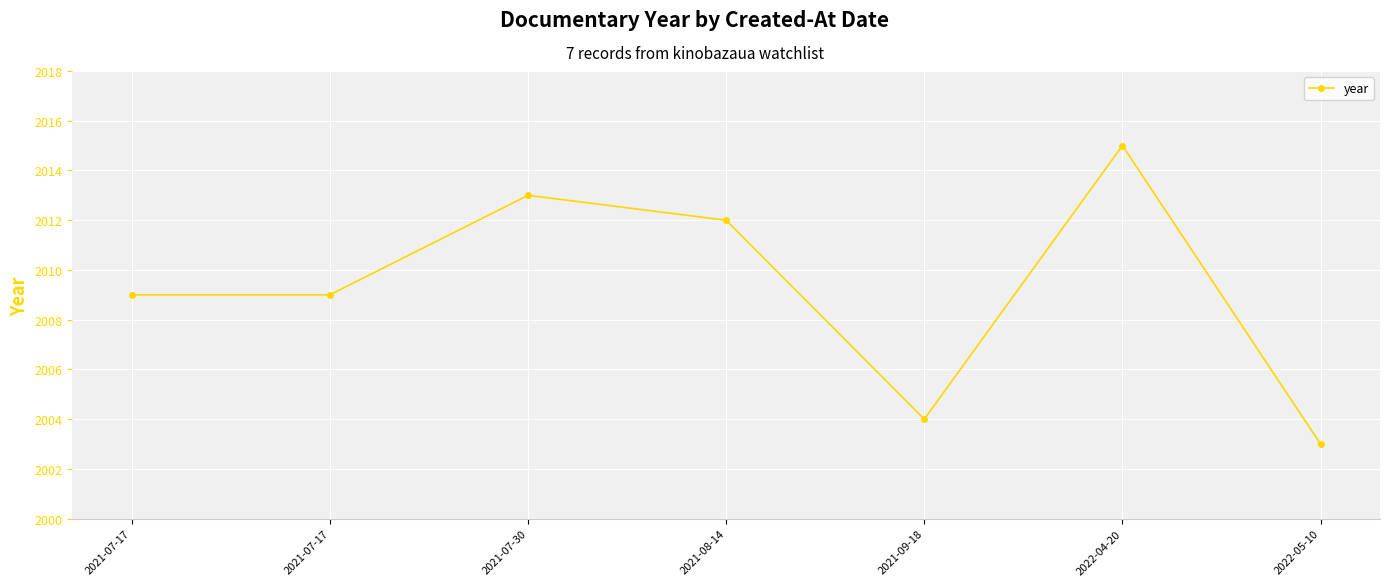

At which category does the data reach its first local valley?

2021-09-18